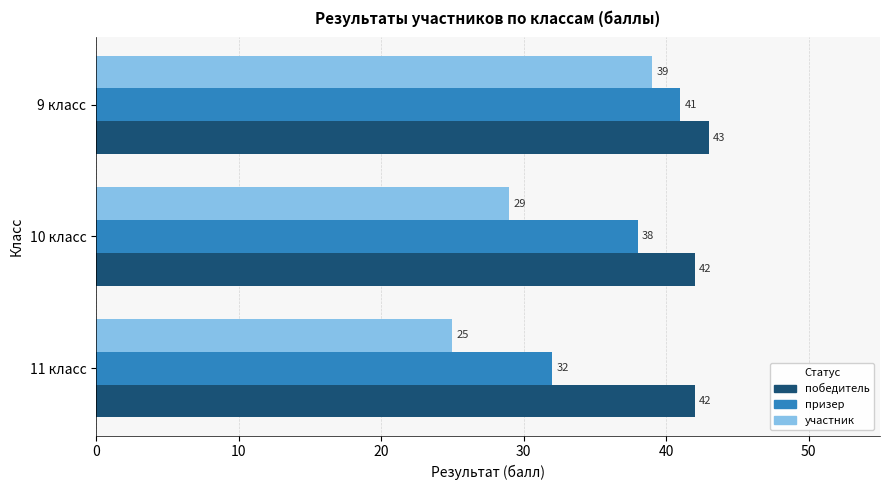

Which label corresponds to the smallest value in the chart?

11 класс